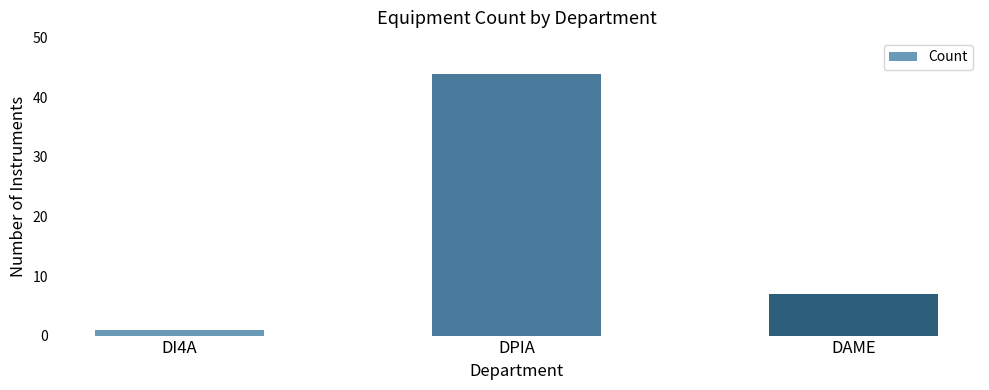

What is the difference between the second highest and minimum values?

6